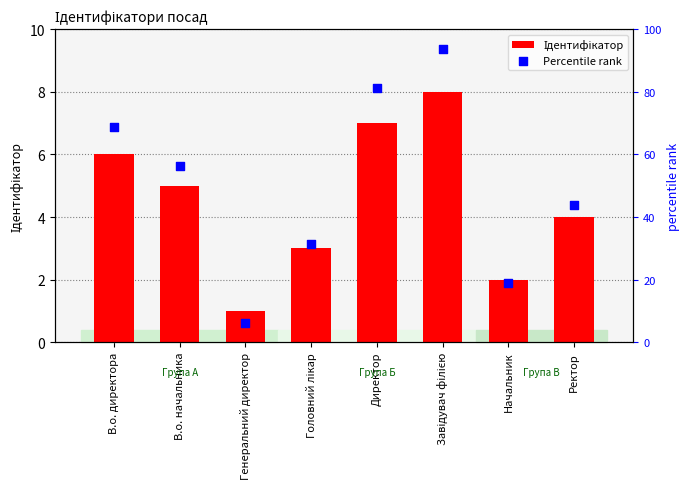

What is the total value across all series at В.о. начальника?

61.2